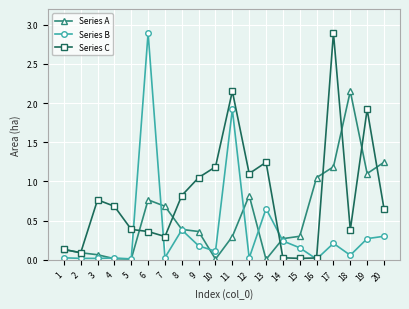

True or false: Series B has more than 0 interior local peaks.

True